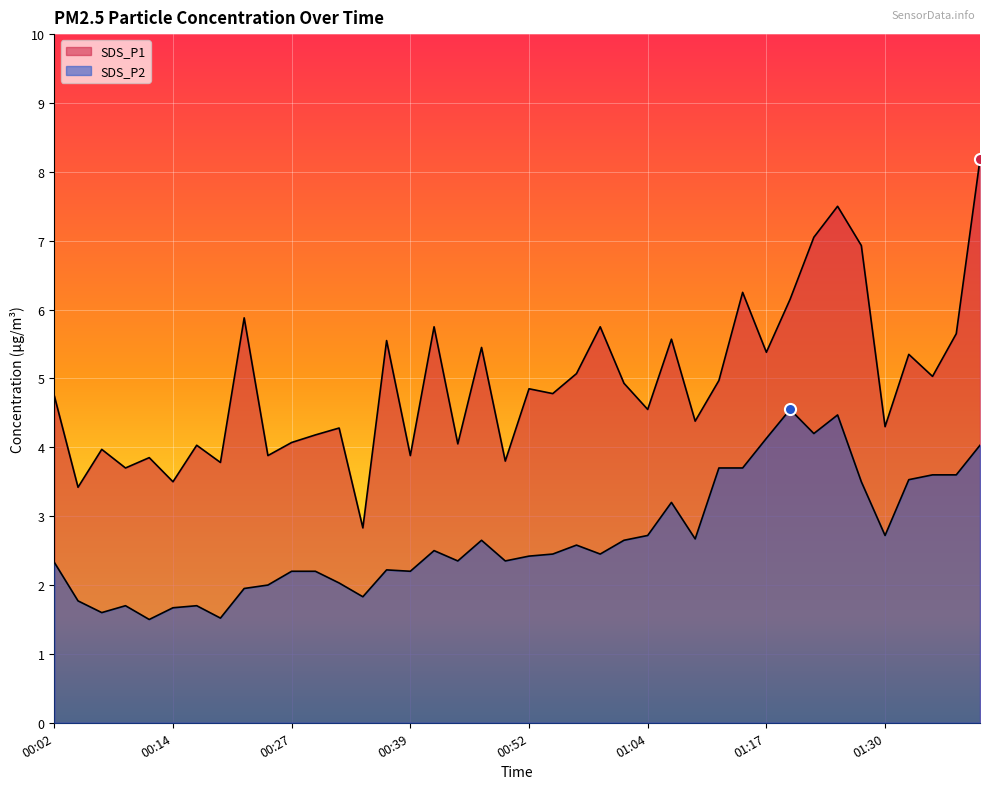

What is the sum of all SDS_P1 values?

197.2